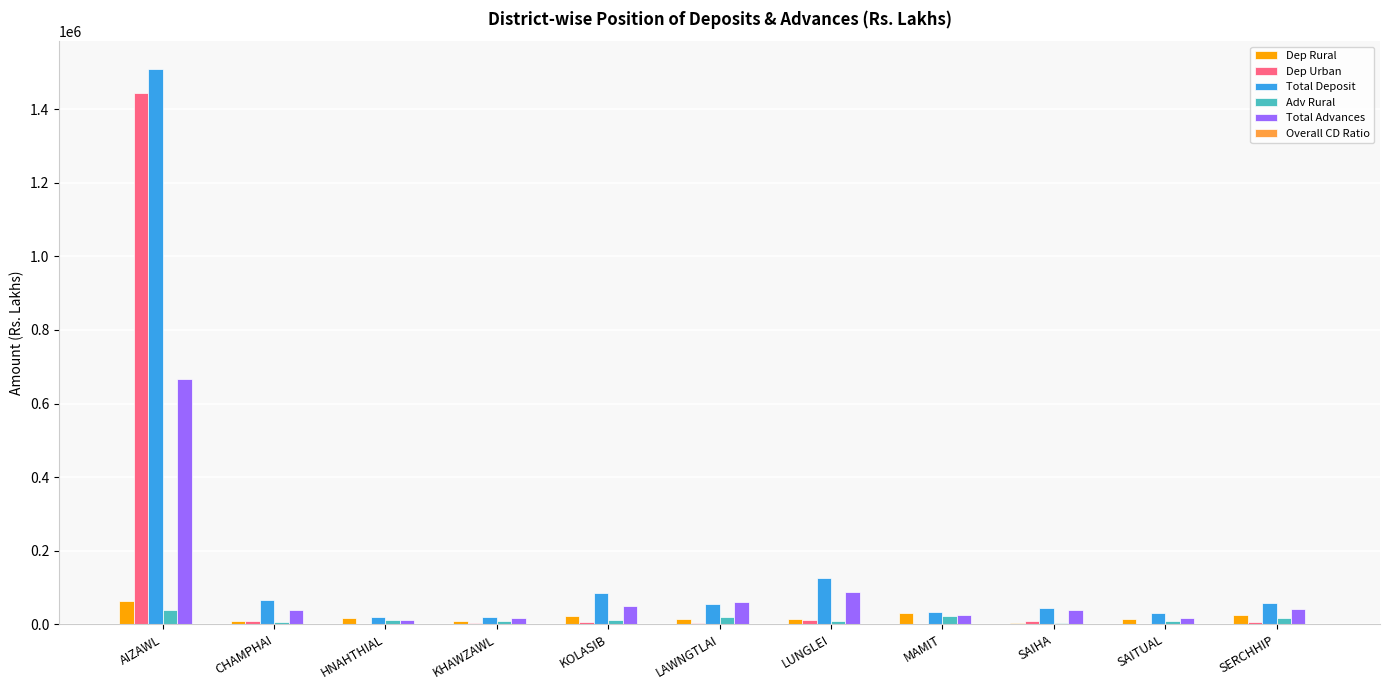

What is the sum of all Dep Urban values?

1498726.4